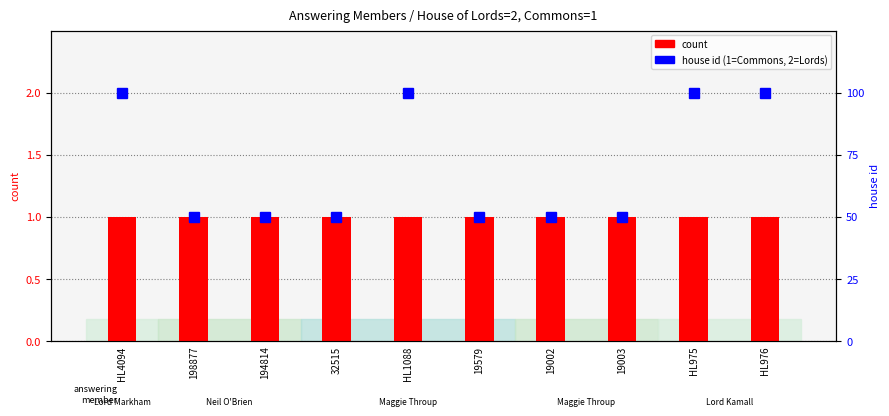

Does the chart contain stacked bars?

No